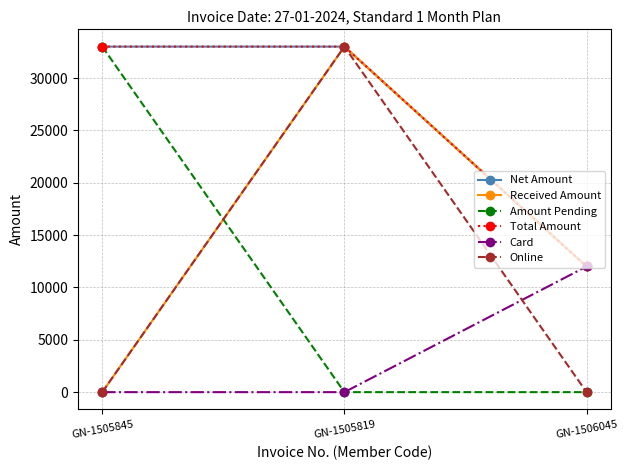

What is the average value of the Amount Pending series?

11000